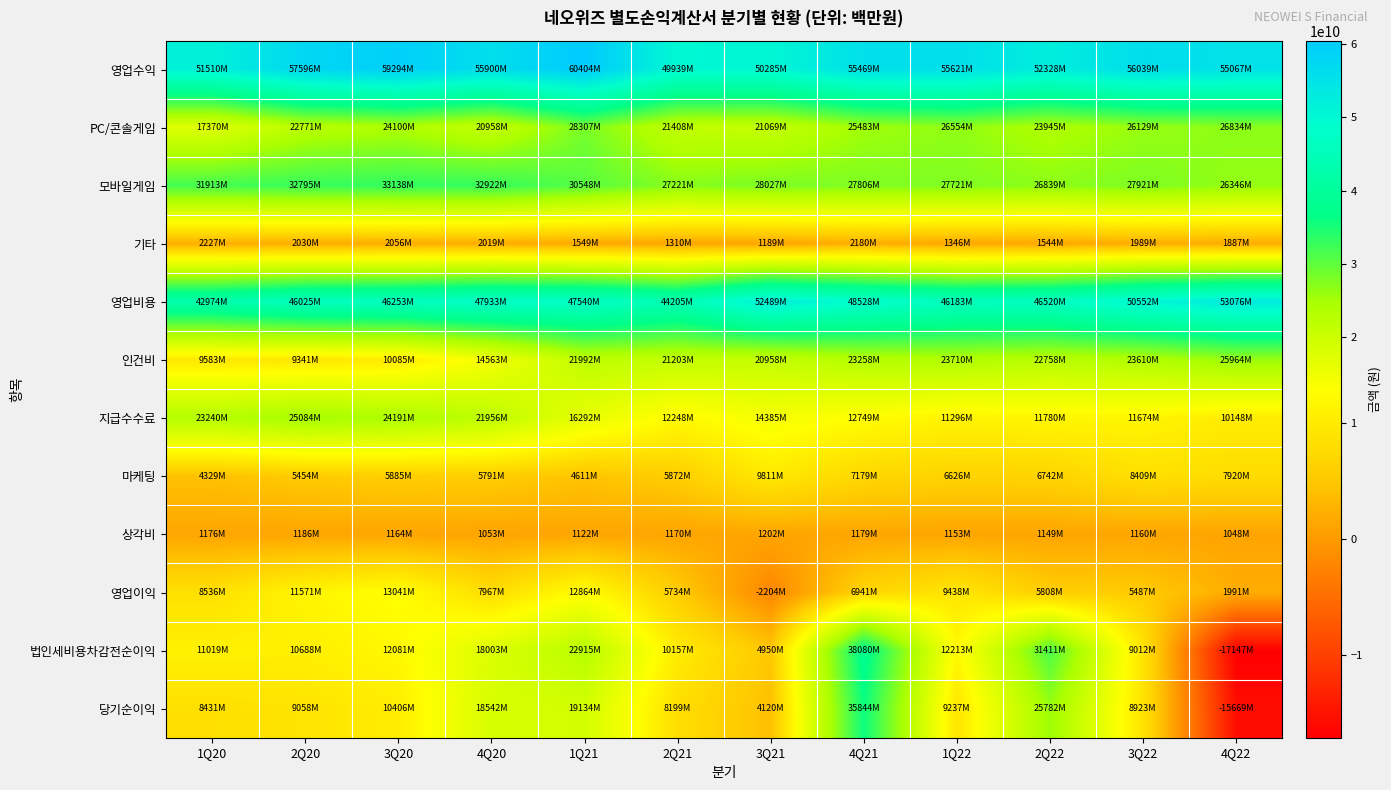

At 4Q21, list the series in order from smallest to largest.

상각비, 기타, 영업이익, 마케팅, 지급수수료, 인건비, PC/콘솔게임, 모바일게임, 당기순이익, 법인세비용차감전순이익, 영업비용, 영업수익